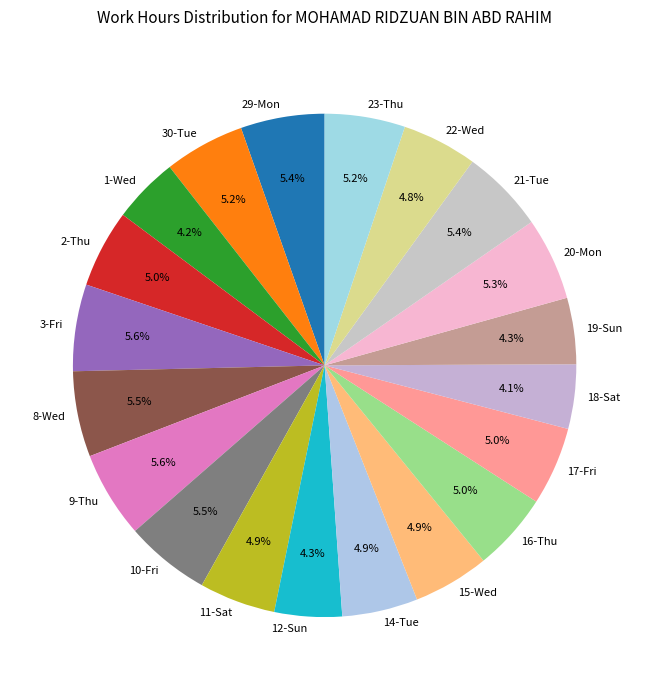

What is the ratio of the value at 1-Wed to the value at 15-Wed?

0.9